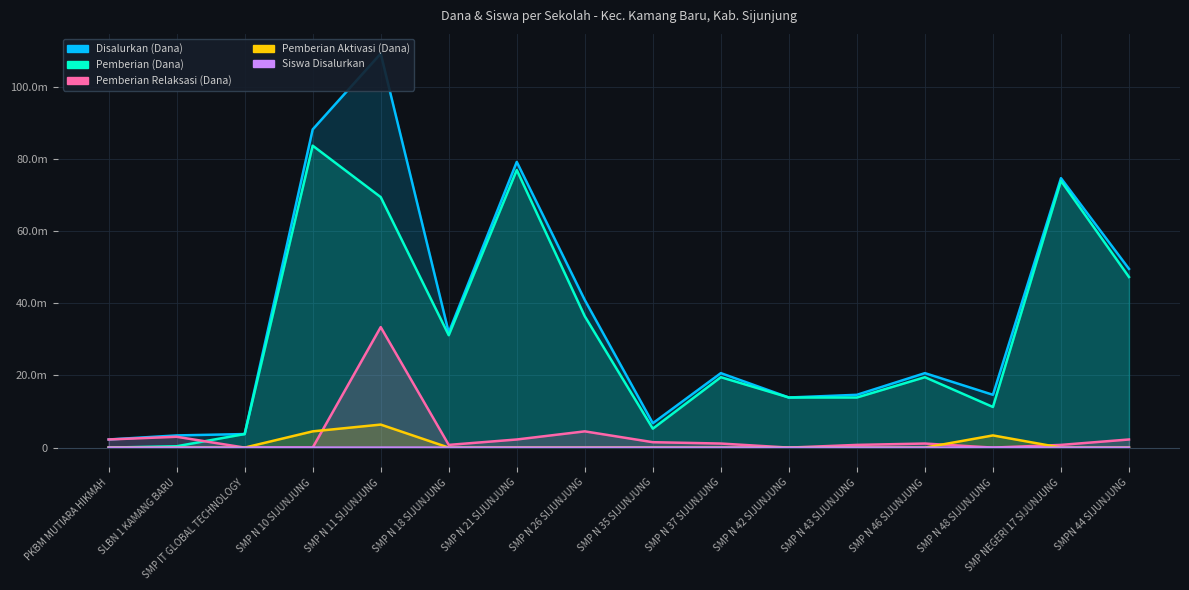

Is it true that Siswa Disalurkan equals 1 at PKBM MUTIARA HIKMAH?

False